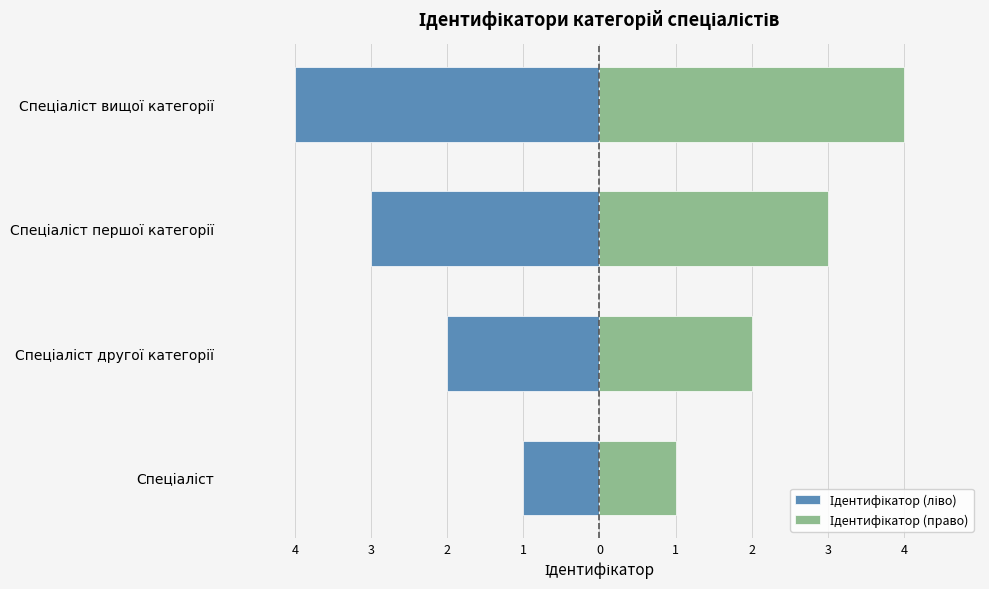

Reading right to left, transcribe all the data shown in this chart.

Ідентифікатор (ліво): -4	-3	-2	-1
Ідентифікатор (право): 4	3	2	1